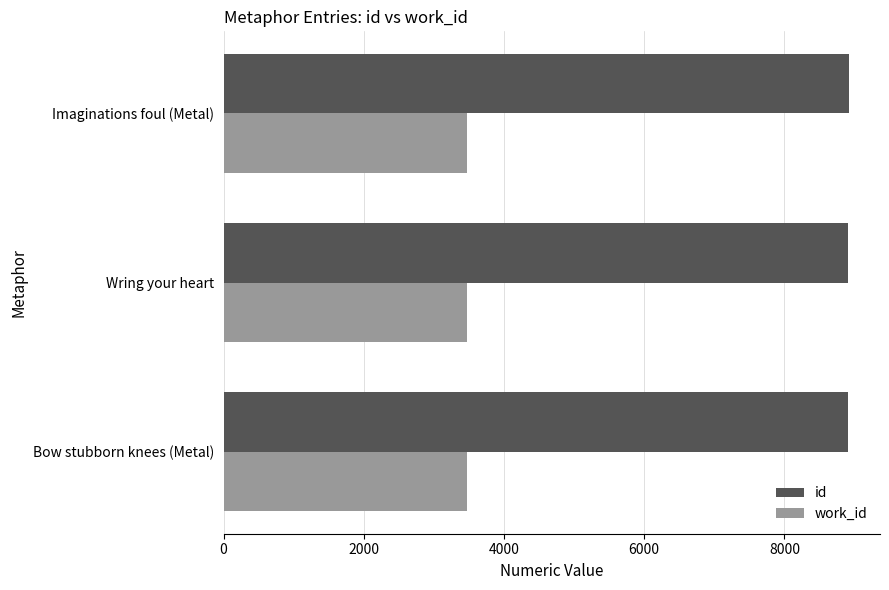

What are all the series names shown in the legend?

id, work_id